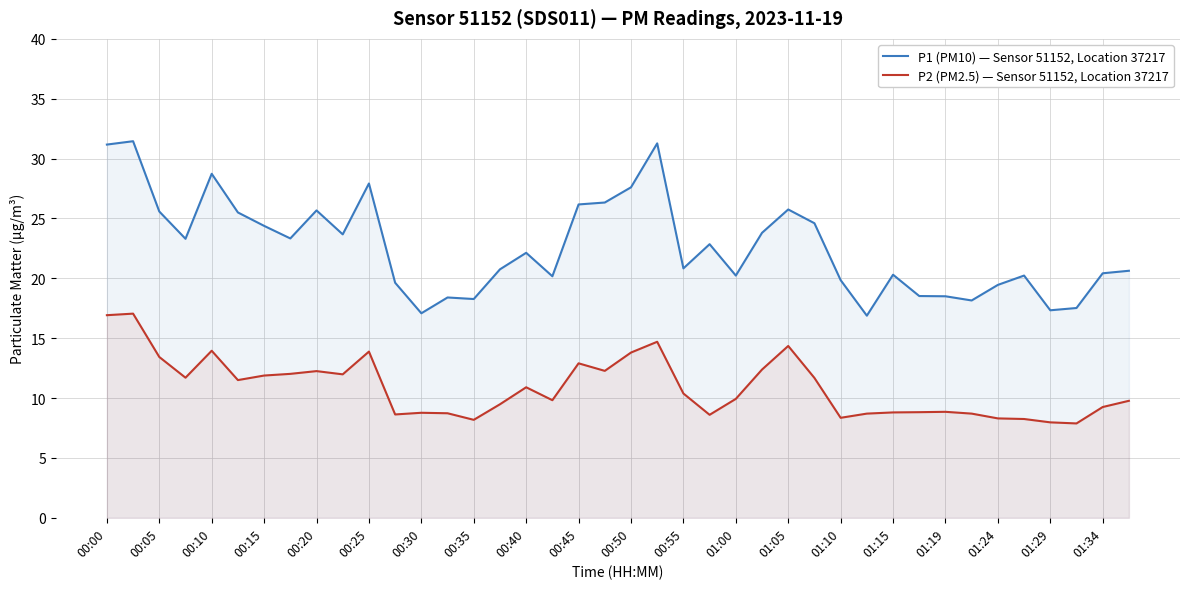

Rank the series by their maximum value, from lowest to highest.

P2 (PM2.5) — Sensor 51152, Location 37217, P1 (PM10) — Sensor 51152, Location 37217